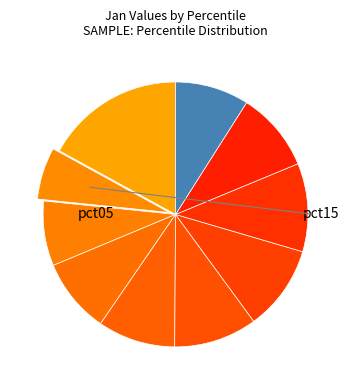

Rank the categories by value from highest to lowest.

pct05, pct75, pct65, pct55, pct85, pct45, pct35, pct95, pct25, pct15